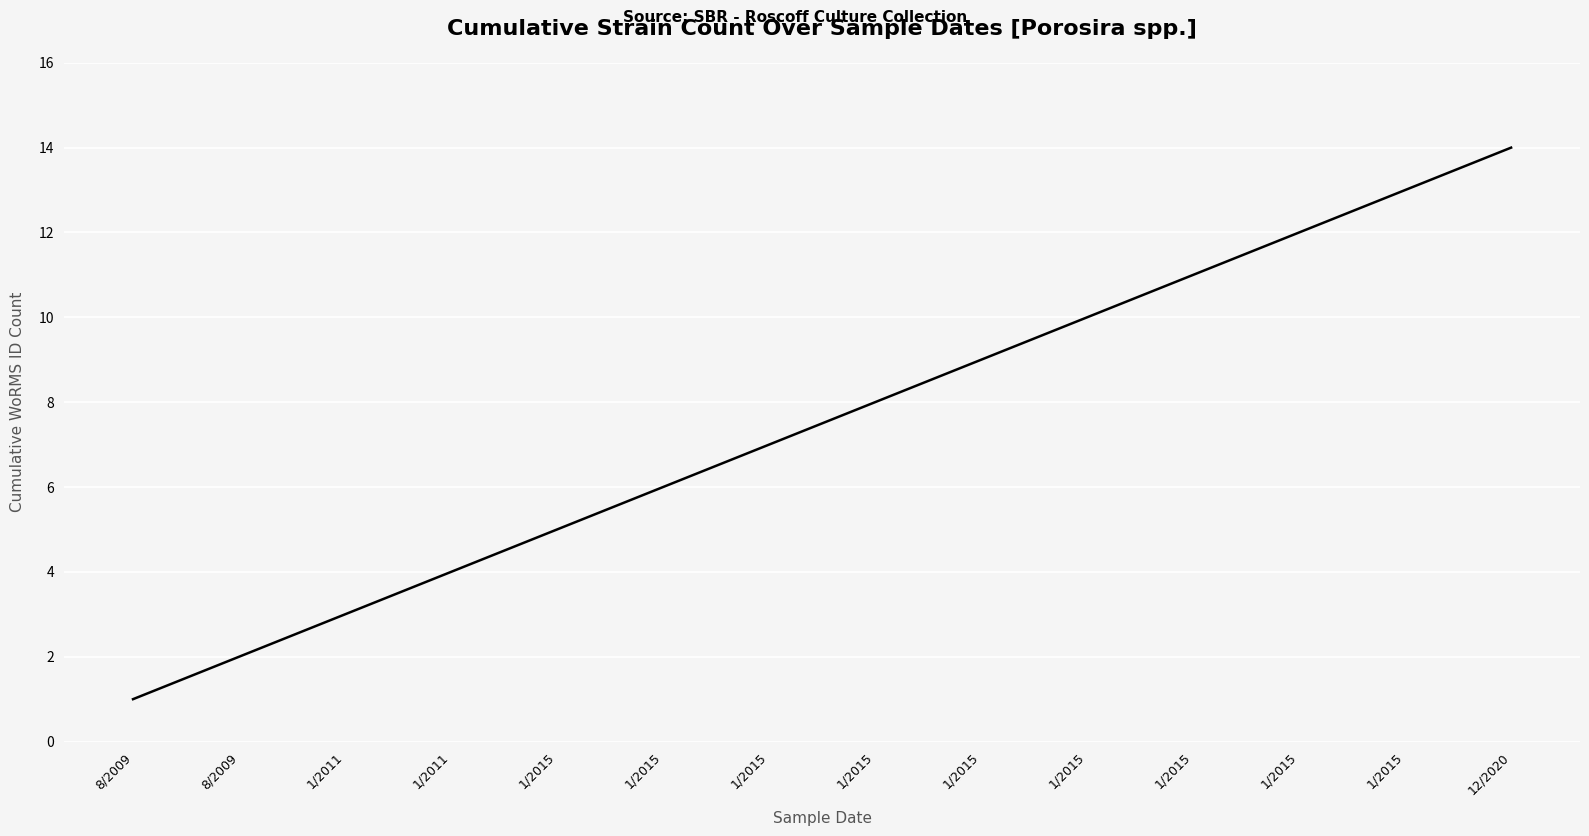

List the labels in order of value, smallest first.

8/2009, 8/2009, 1/2011, 1/2011, 1/2015, 1/2015, 1/2015, 1/2015, 1/2015, 1/2015, 1/2015, 1/2015, 1/2015, 12/2020